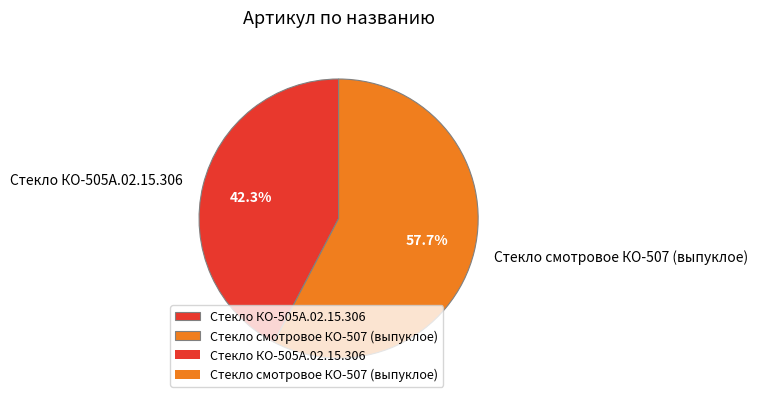

Does any single category account for the majority?

Yes